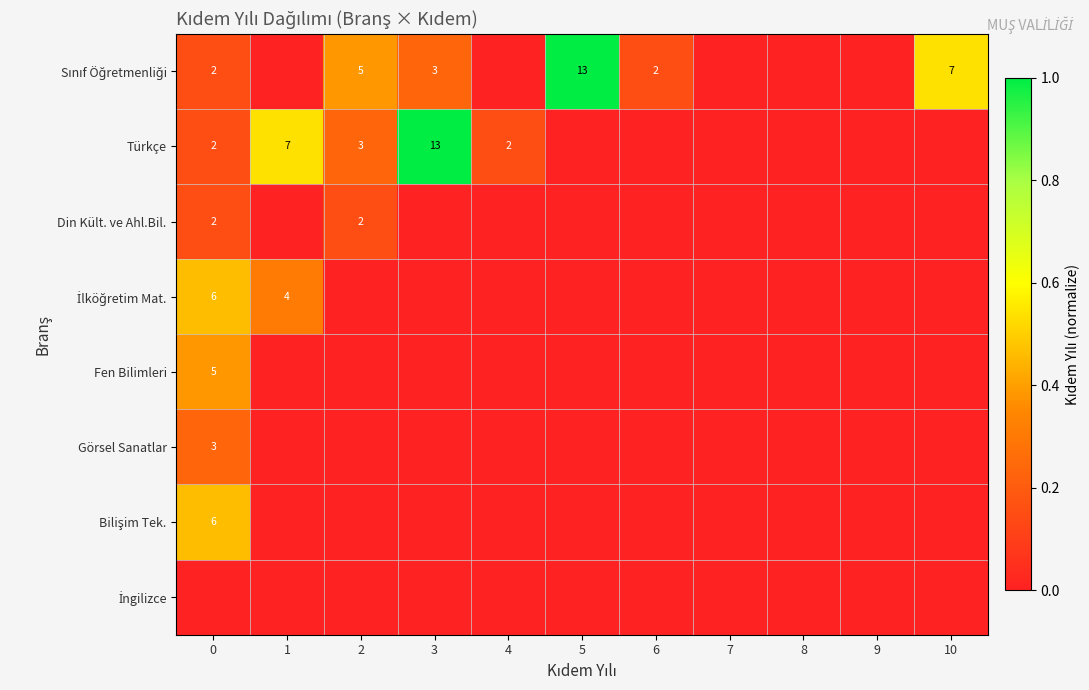

How many İlköğretim Mat. values are between 0 and 1?

11